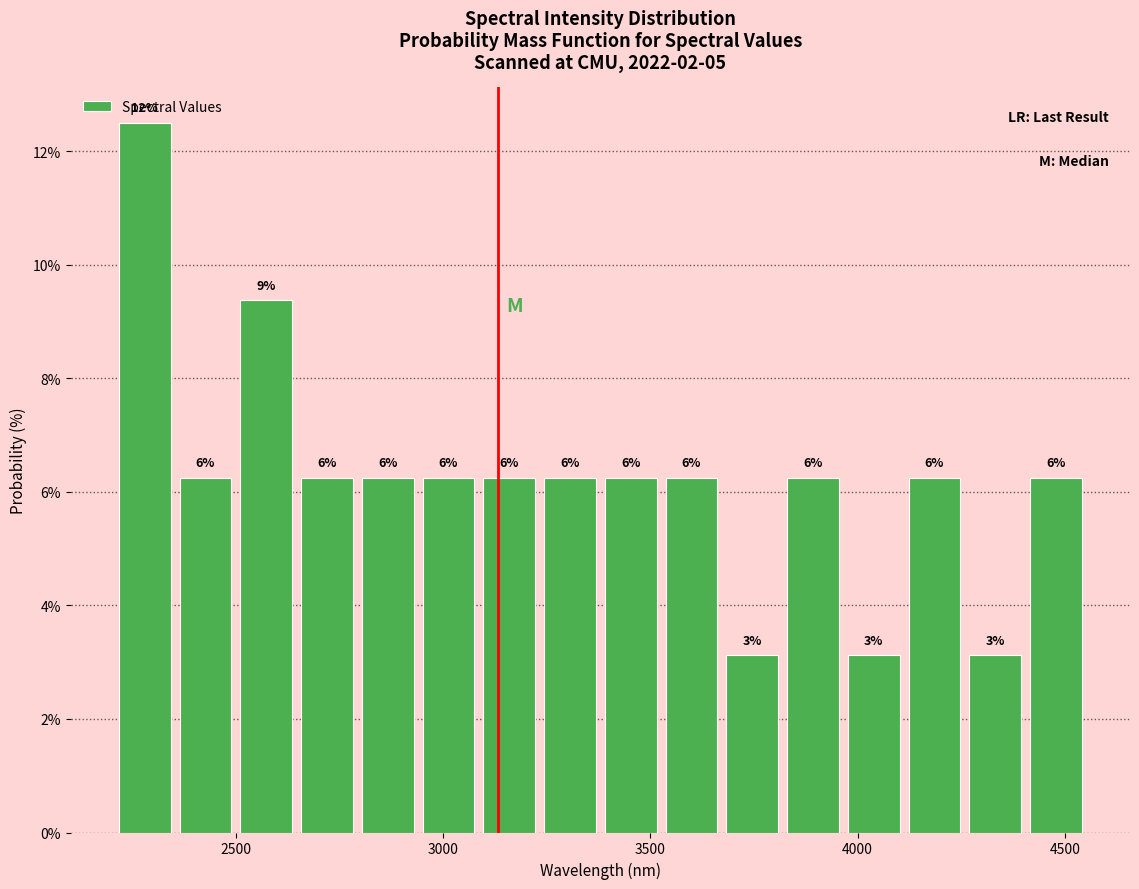

Around what value on the x-axis is the tallest bar? Give the approximate position of its centre, as read against the axis.

2300